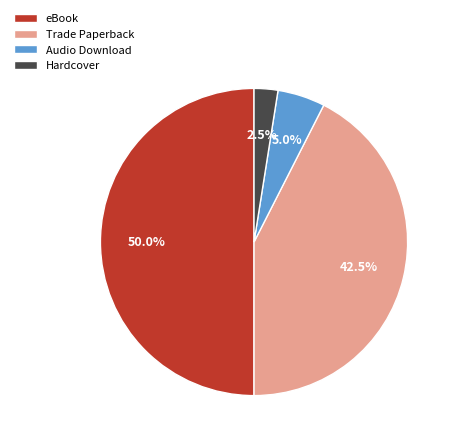

Count the number of slices in the pie.

4